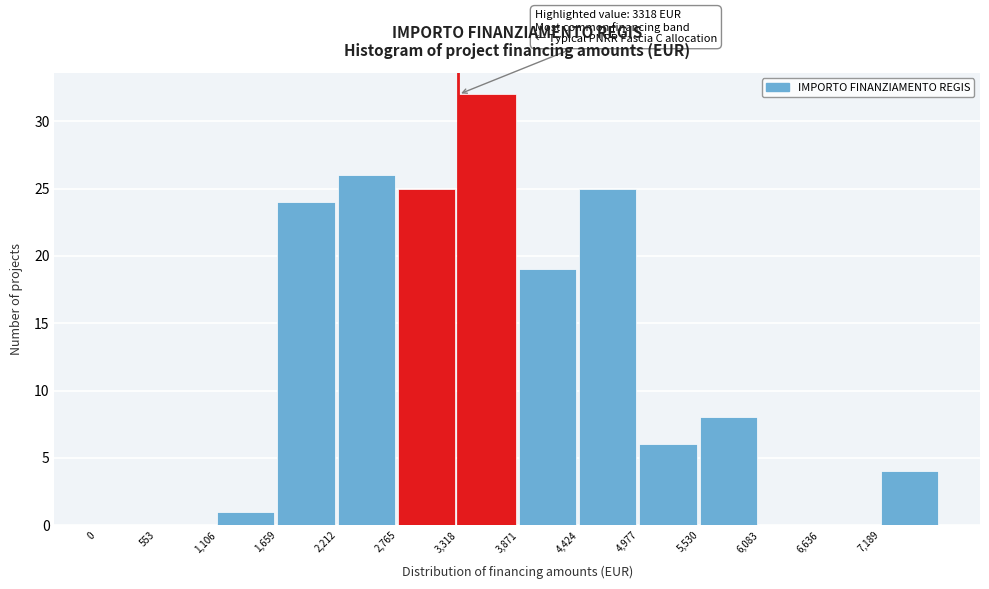

Which range on the x-axis has the tallest bar?

3300 to 3900